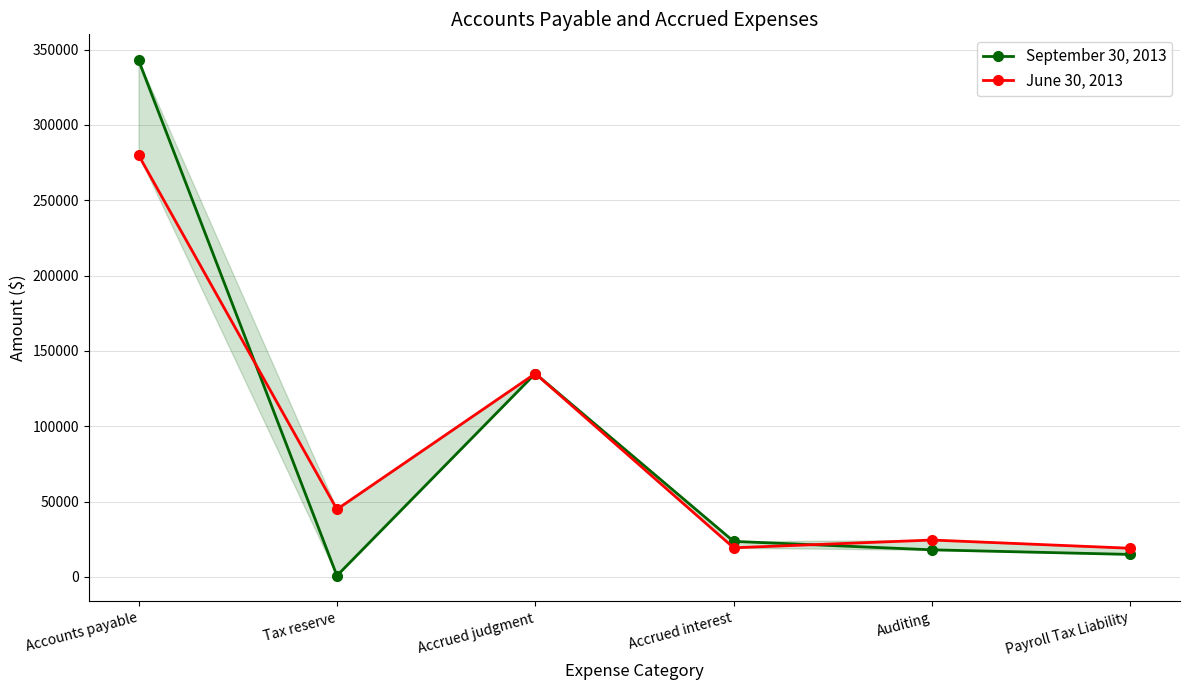

What is the label of the 4th point from the left?

Accrued interest